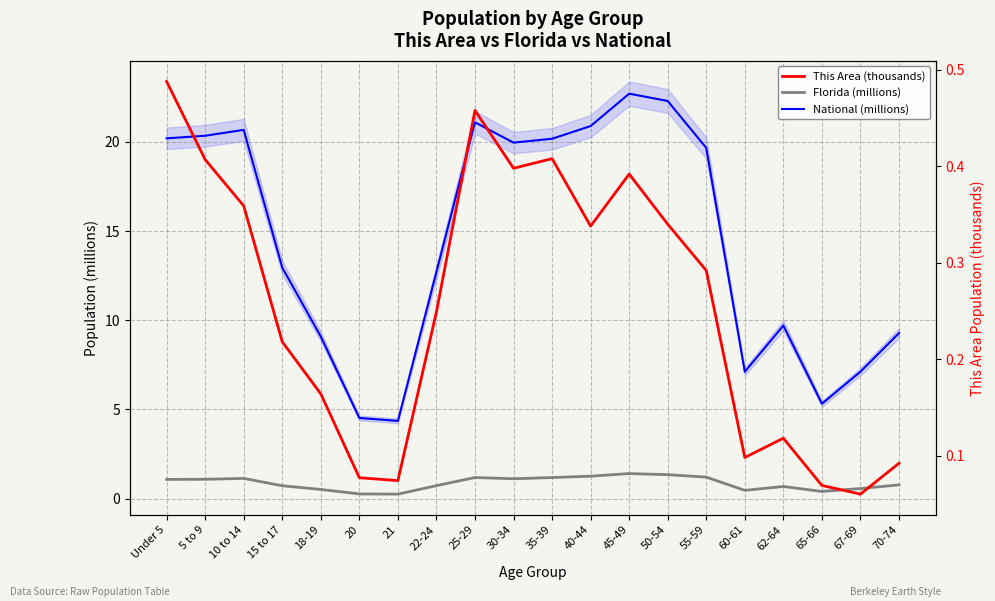

Reading right to left, transcribe all the data shown in this chart.

National (millions): 70-74=9.3	67-69=7.1	65-66=5.3	62-64=9.7	60-61=7.1	55-59=19.7	50-54=22.3	45-49=22.7	40-44=20.9	35-39=20.2	30-34=20.0	25-29=21.1	22-24=12.7	21=4.4	20=4.5	18-19=9.1	15 to 17=13.0	10 to 14=20.7	5 to 9=20.3	Under 5=20.2
Florida (millions): 70-74=0.8	67-69=0.6	65-66=0.4	62-64=0.7	60-61=0.5	55-59=1.2	50-54=1.3	45-49=1.4	40-44=1.3	35-39=1.2	30-34=1.1	25-29=1.2	22-24=0.7	21=0.2	20=0.3	18-19=0.5	15 to 17=0.7	10 to 14=1.1	5 to 9=1.1	Under 5=1.1
This Area (thousands): 70-74=0.1	67-69=0.1	65-66=0.1	62-64=0.1	60-61=0.1	55-59=0.3	50-54=0.3	45-49=0.4	40-44=0.3	35-39=0.4	30-34=0.4	25-29=0.5	22-24=0.2	21=0.1	20=0.1	18-19=0.2	15 to 17=0.2	10 to 14=0.4	5 to 9=0.4	Under 5=0.5